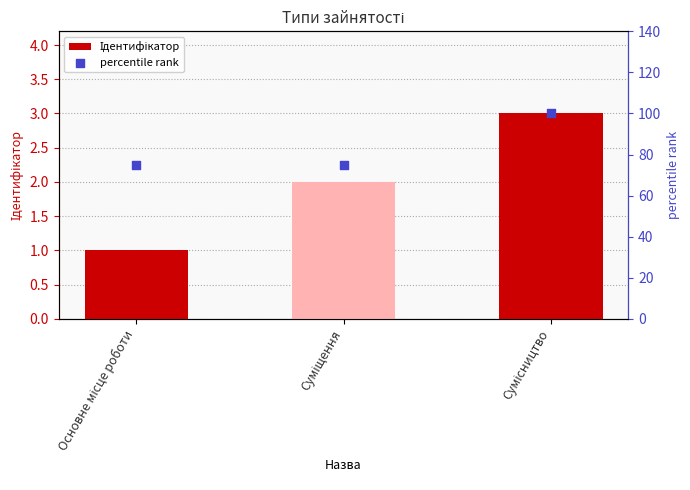

Which series has the largest total across all categories?

percentile rank